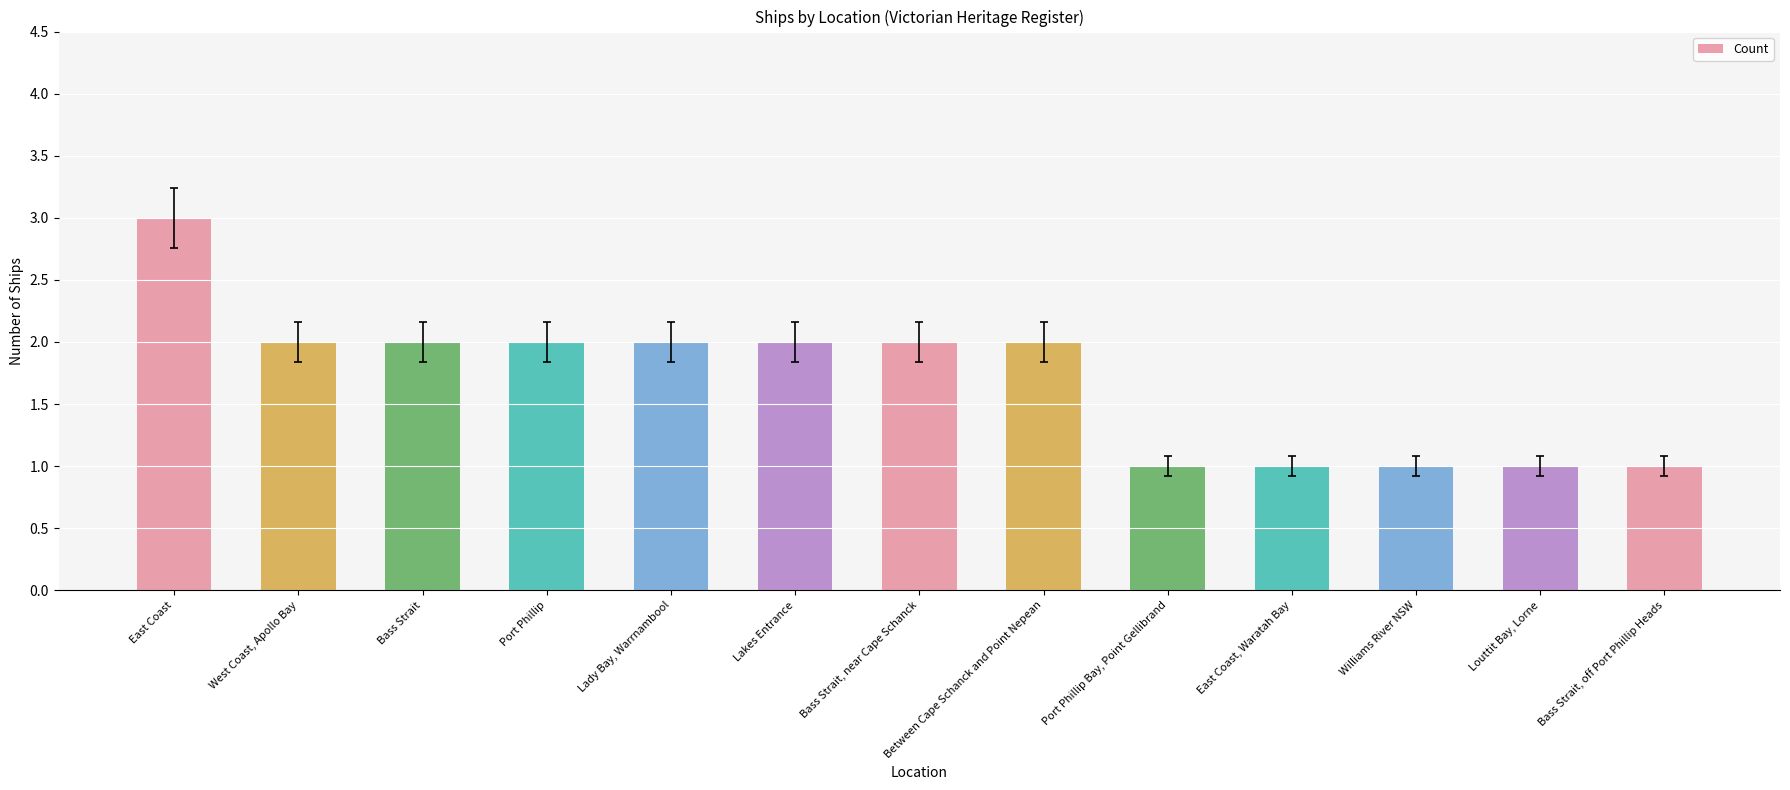

Reading left to right, transcribe all the data shown in this chart.

3	2	2	2	2	2	2	2	1	1	1	1	1